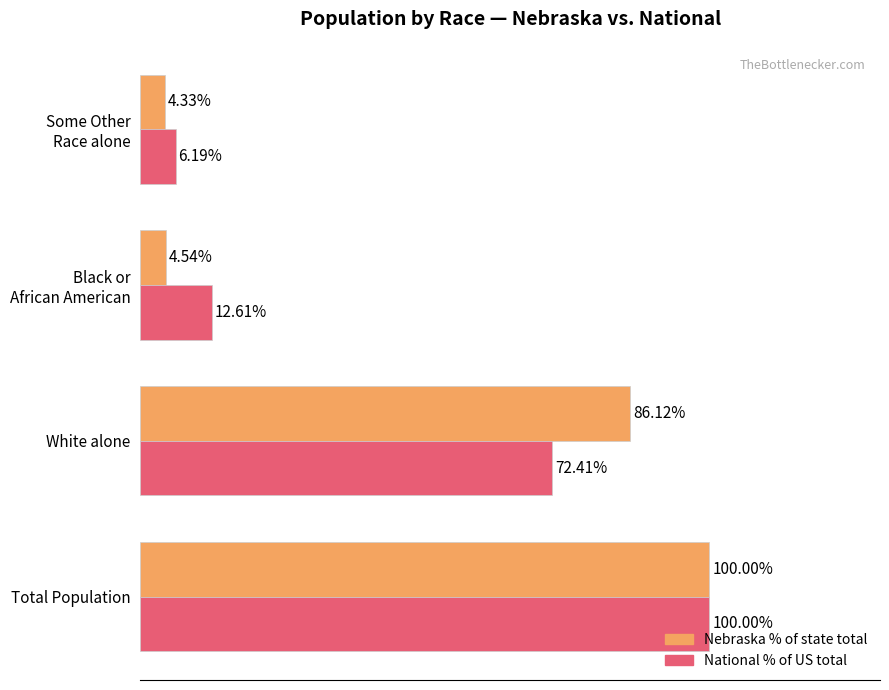

Where is National % of US total nearest to the value 53?

White alone